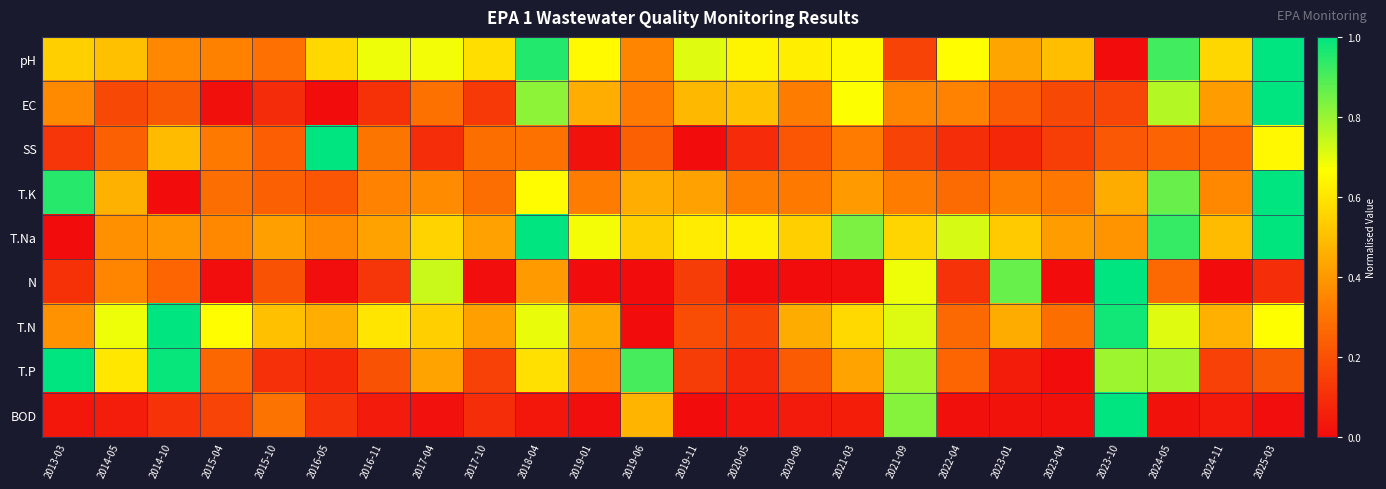

Between 2016-11 and 2017-10, which is larger?

2016-11